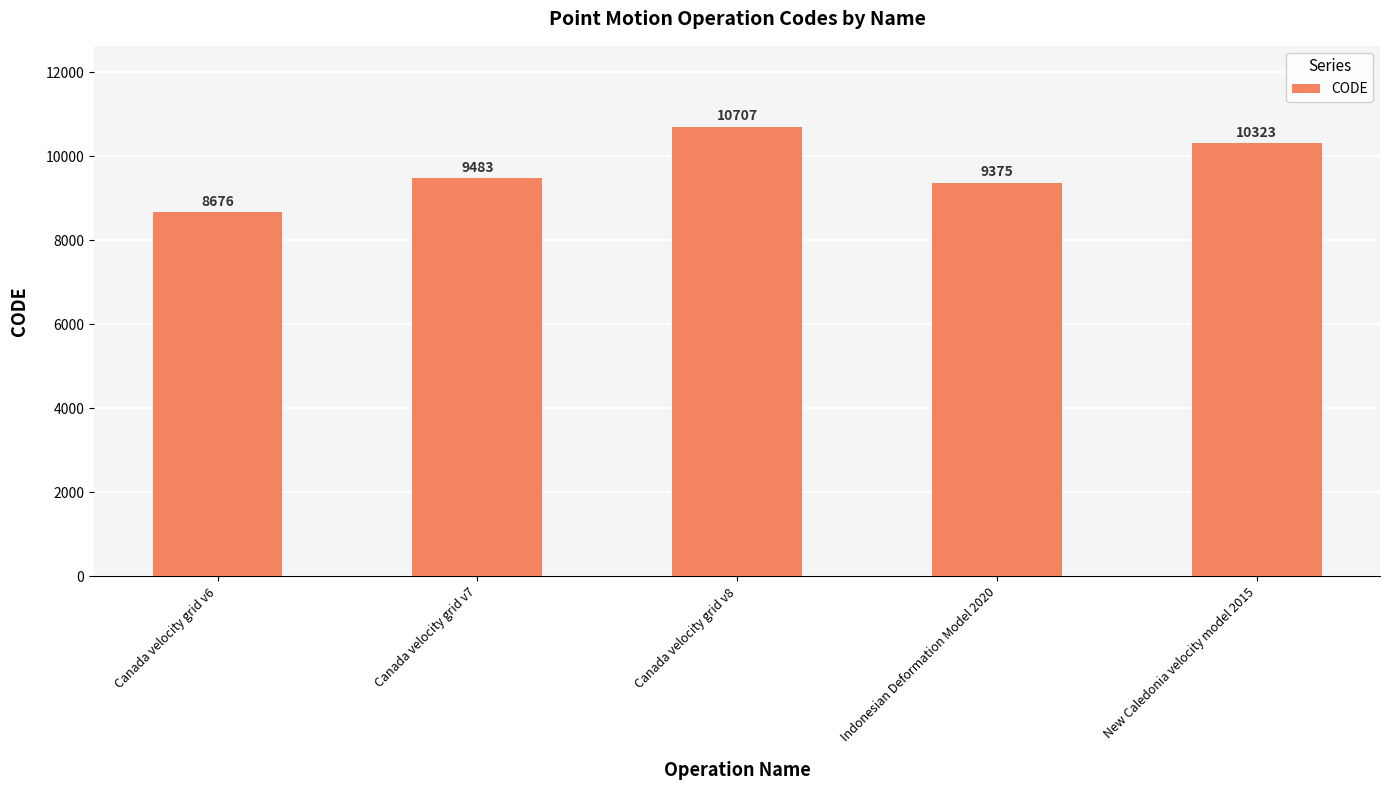

What is the label of the 5th bar from the right?

Canada velocity grid v6